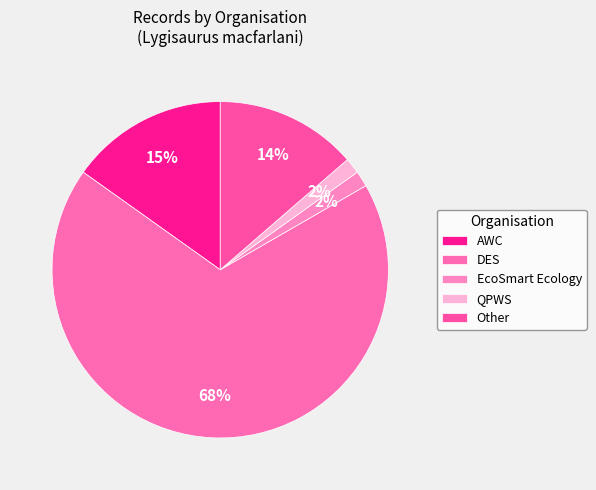

Is QPWS the majority of the pie?

No